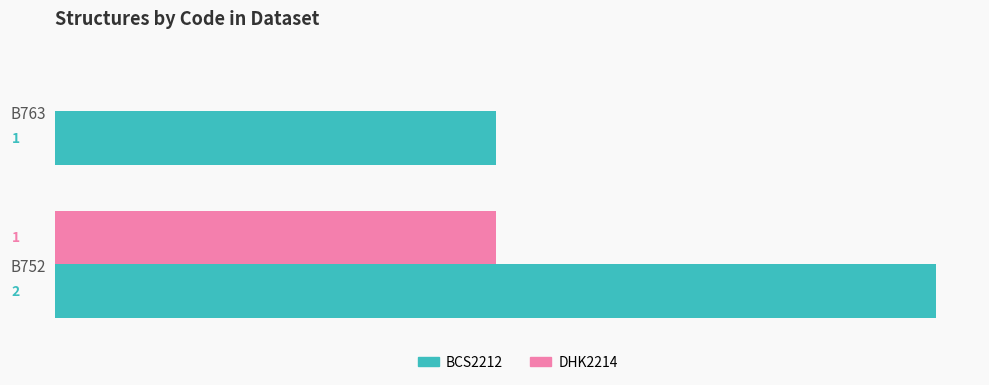

At which label is BCS2212 closest to 1?

B763